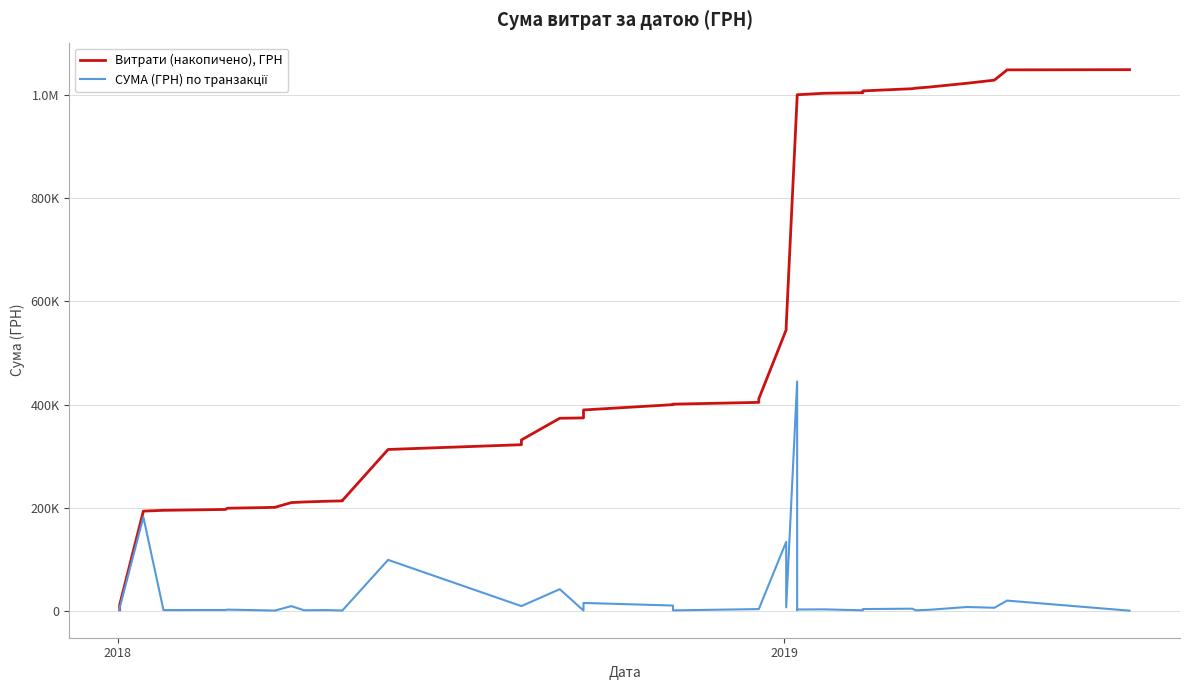

The value of Витрати (накопичено), ГРН at 12 is 140645.5. True or false?

False